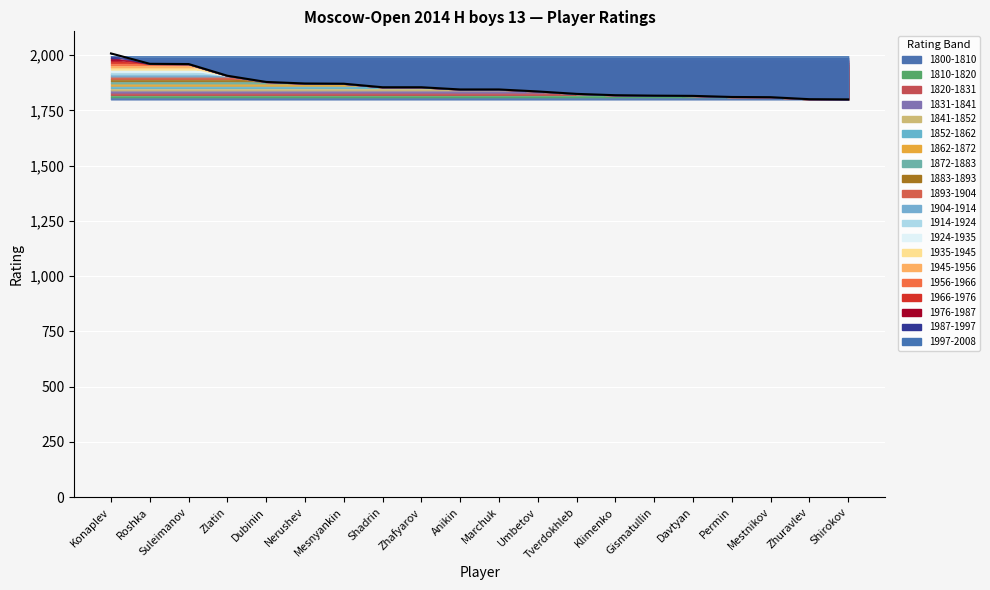

What is the sum of all values?

37193